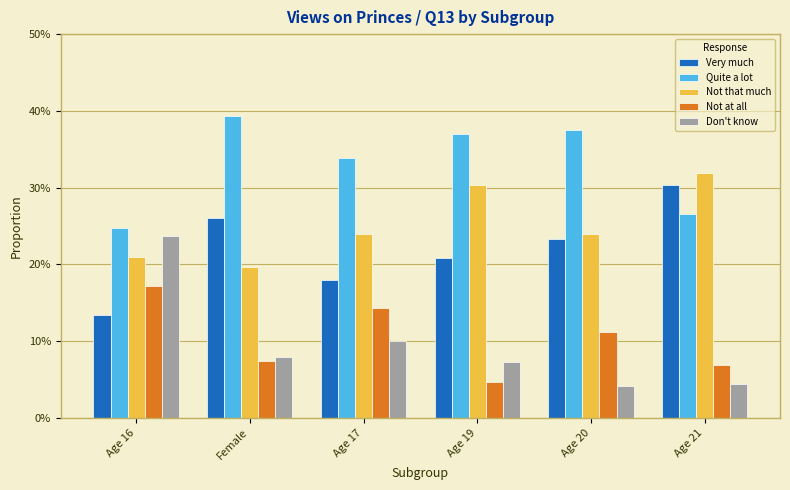

What is the highest value of the Not that much series?

0.3